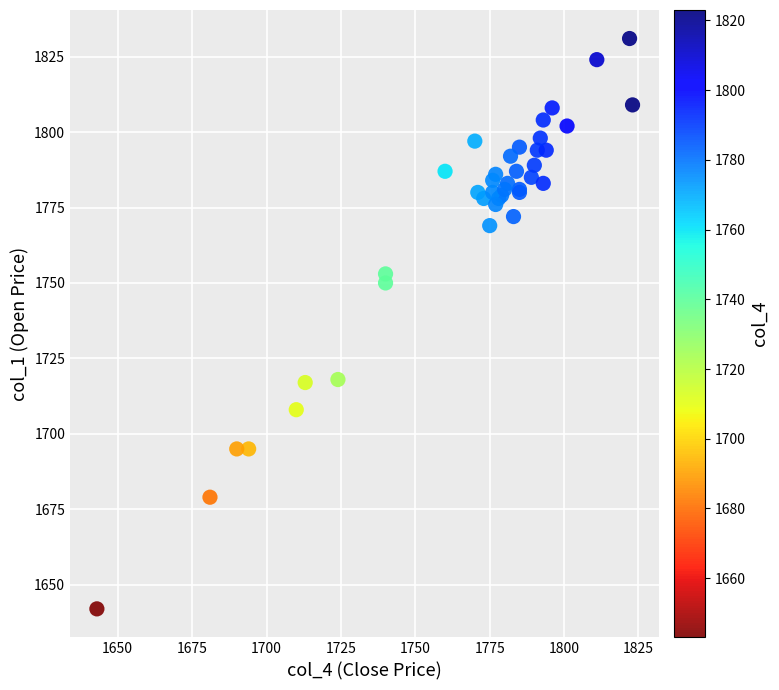

What Y value in the scatter plot is closest to 1736?

1750